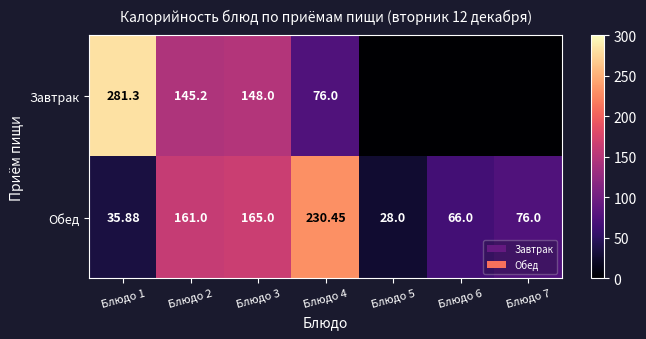

At Блюдо 4, list the series in order from smallest to largest.

Завтрак, Обед